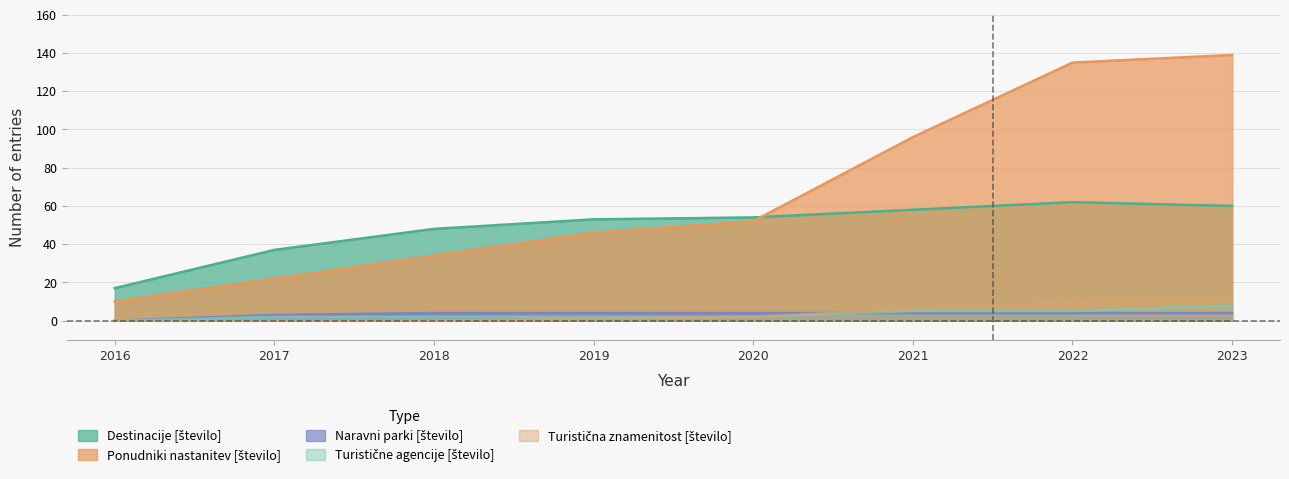

What value does the Turistične agencije [število] series have at 2018?

2